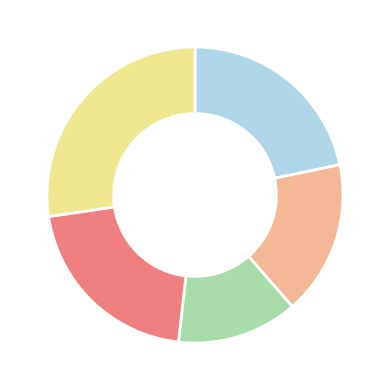

Is there any slice that represents more than half of the pie?

No